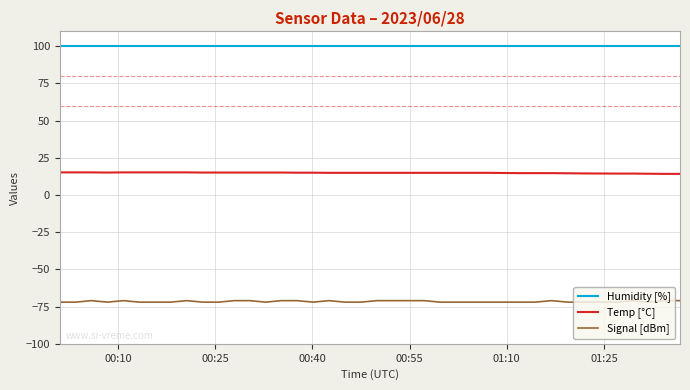

What is the lowest value of the Temp [°C] series?

14.2